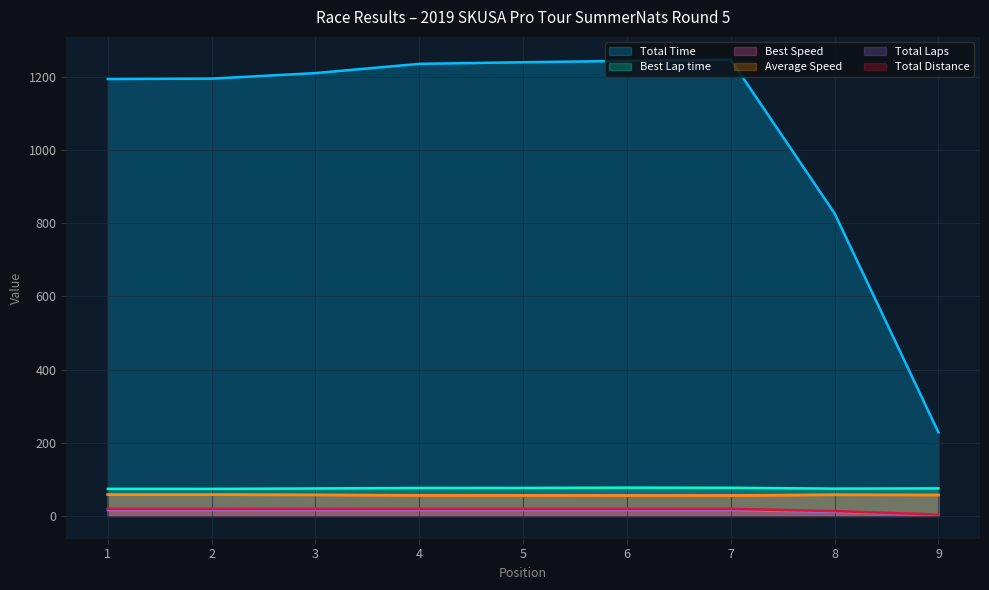

Is the value of Average Speed at 9 greater than the value of Best Lap time at 9?

No